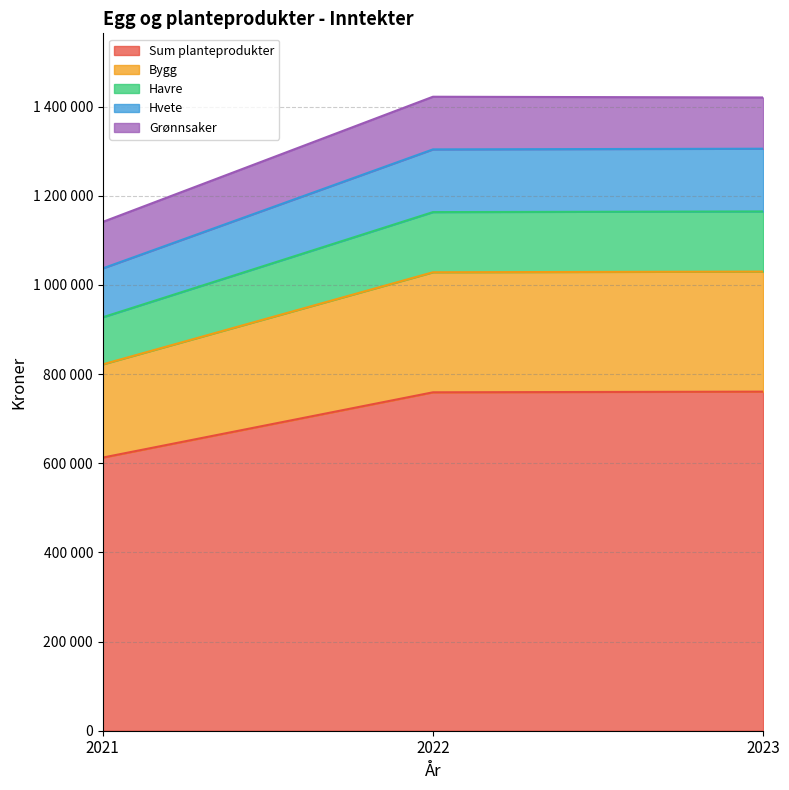

The Sum planteprodukter series shows 612774 at 2021. True or false?

True